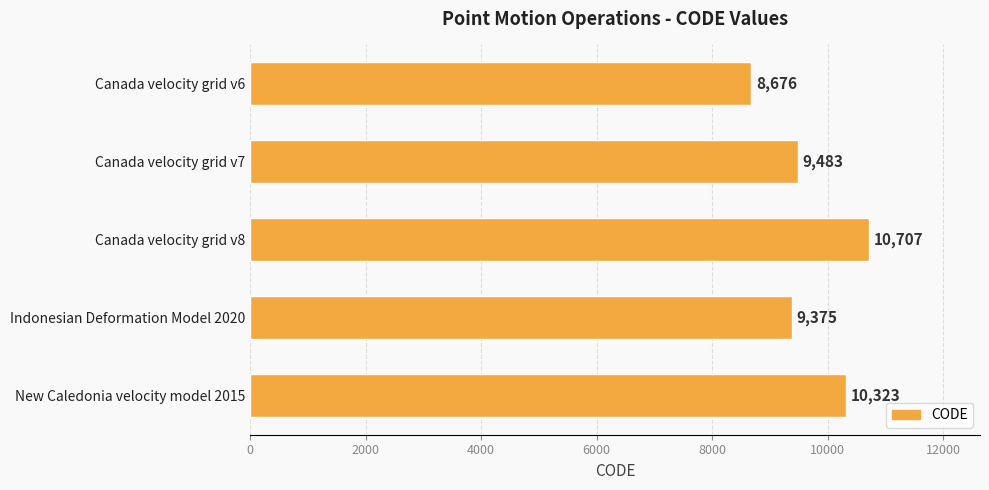

What is the average value?

9713